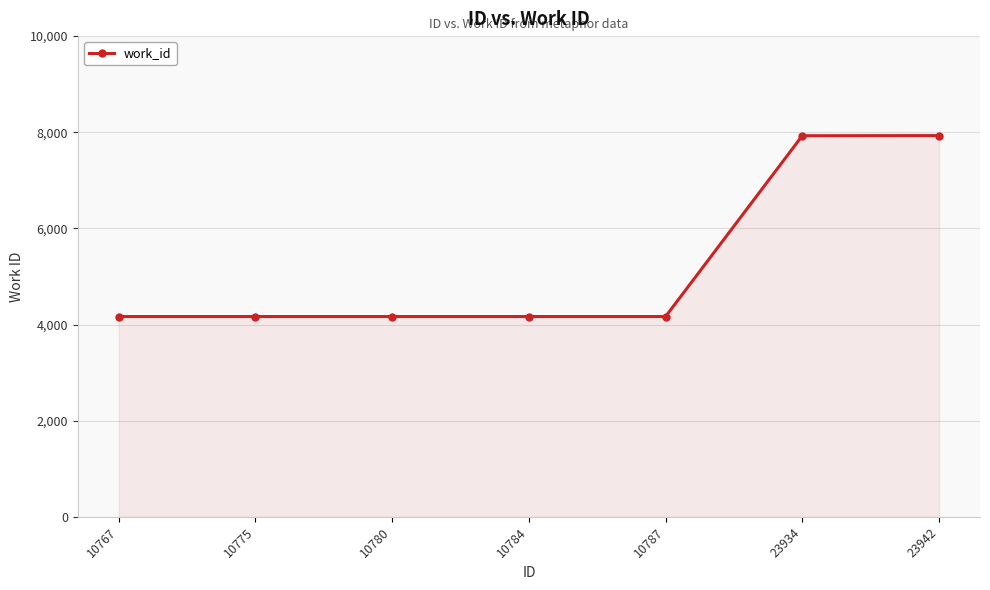

The chart shows a value of 1205 at 10787. True or false?

False